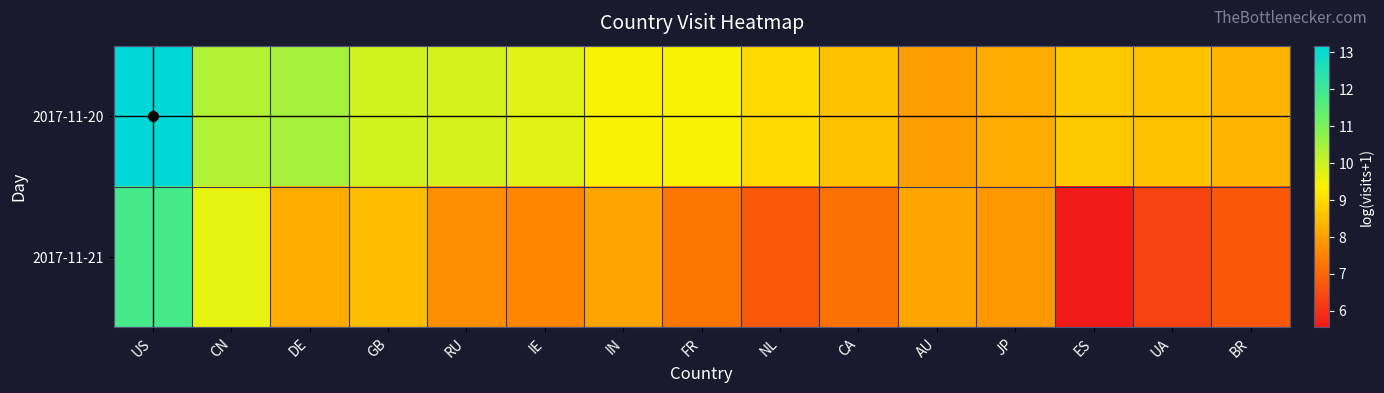

Between IN and AU, which series saw the biggest shift?

2017-11-20